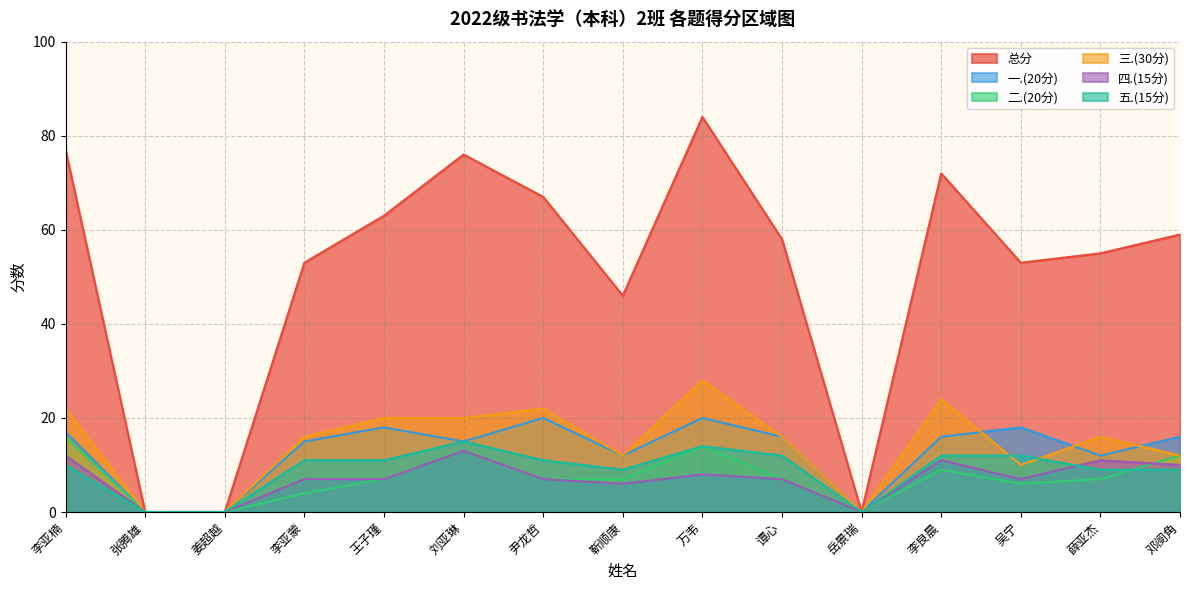

What is the difference between the maximum and minimum values in the 总分 series?

84